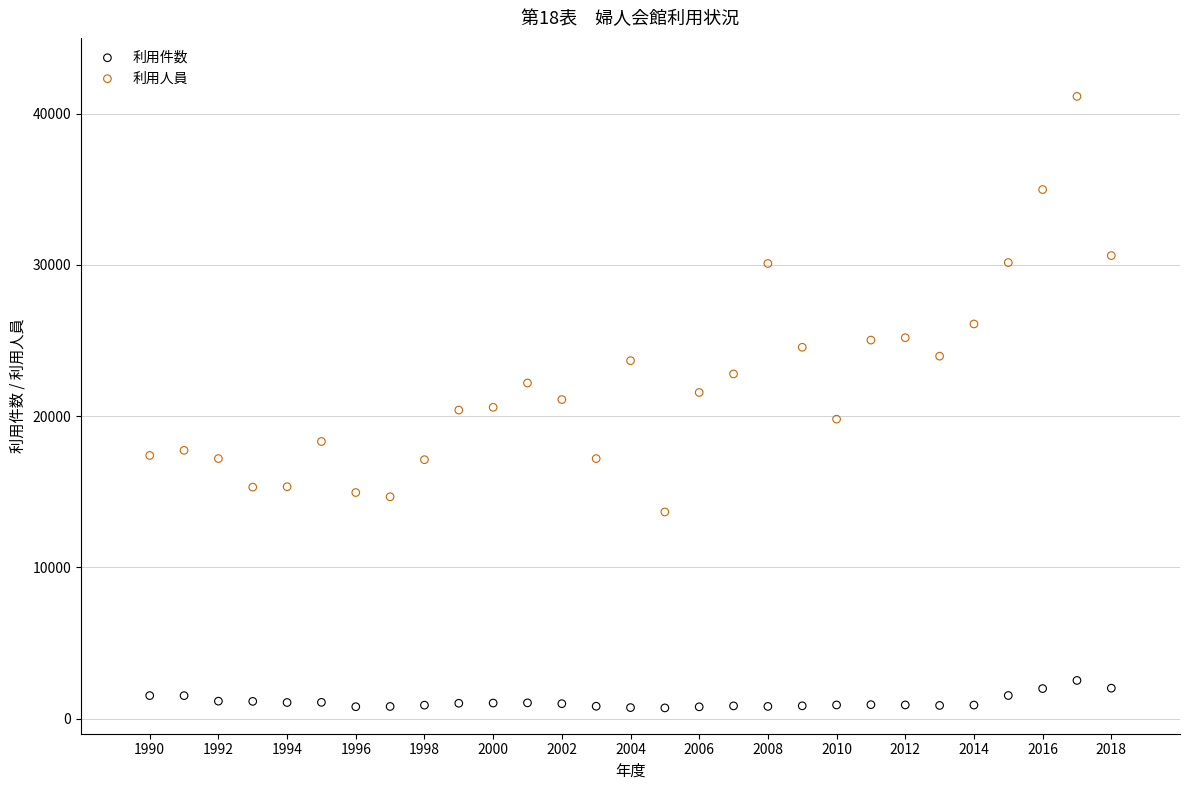

Across all data points, what is the range of X values (max minus min)?

28